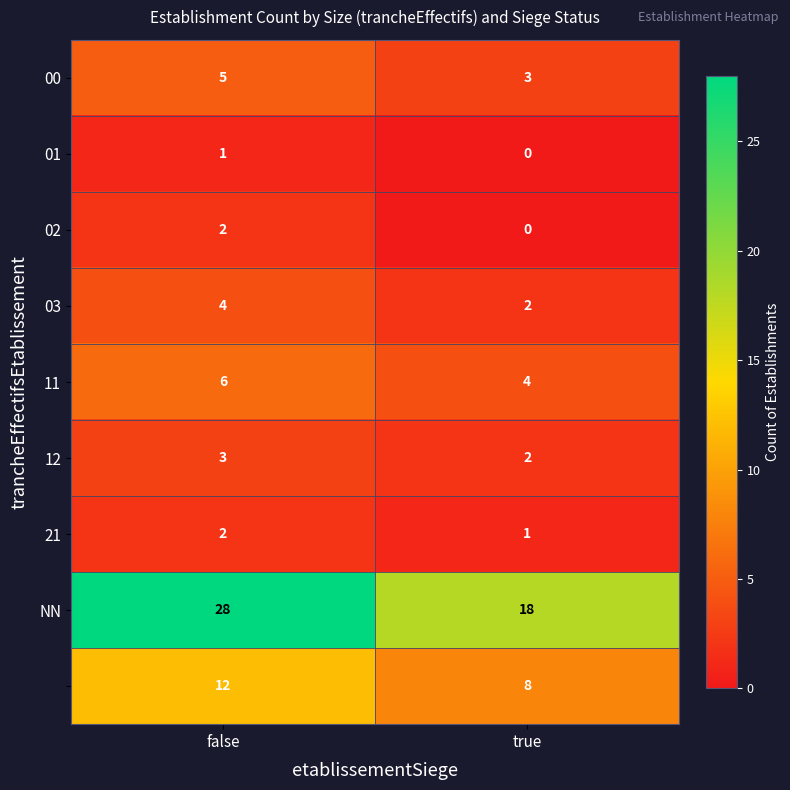

What is the spread (max minus min) of values at false?

27